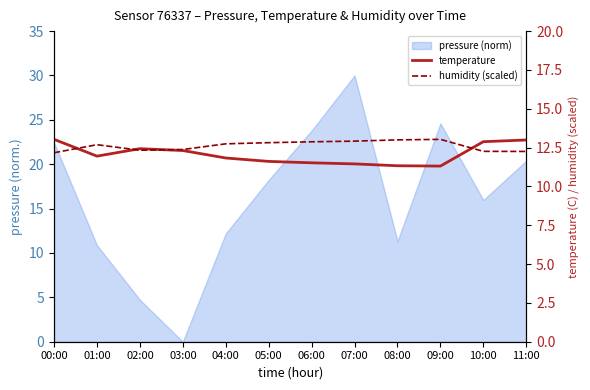

What is the value of the temperature point at the 7th from the left?

11.5